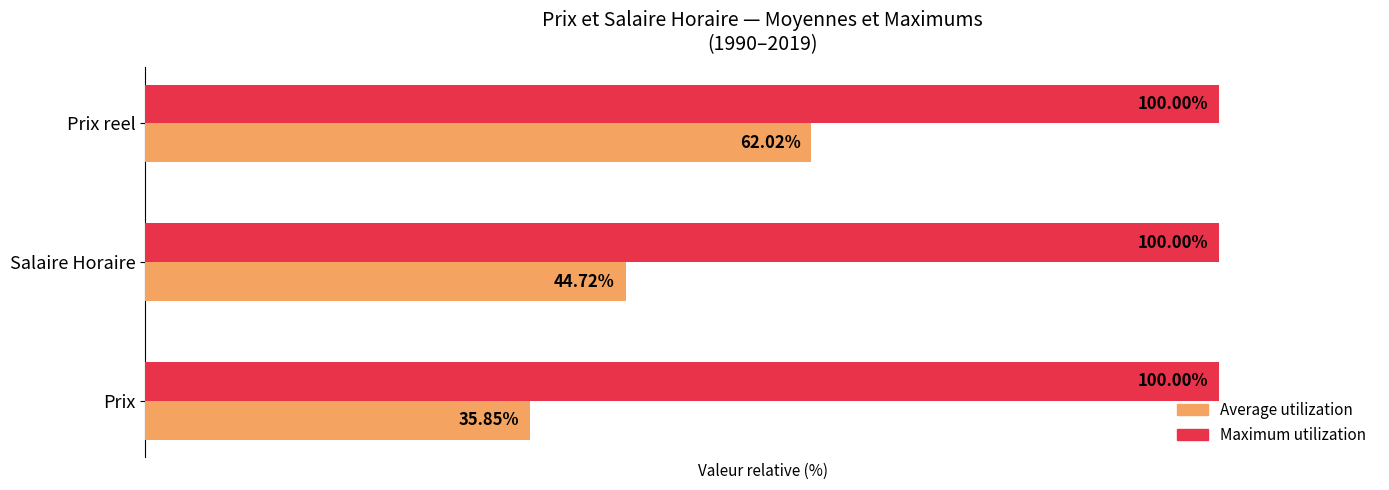

At which category is the sum across all series the highest?

Prix reel